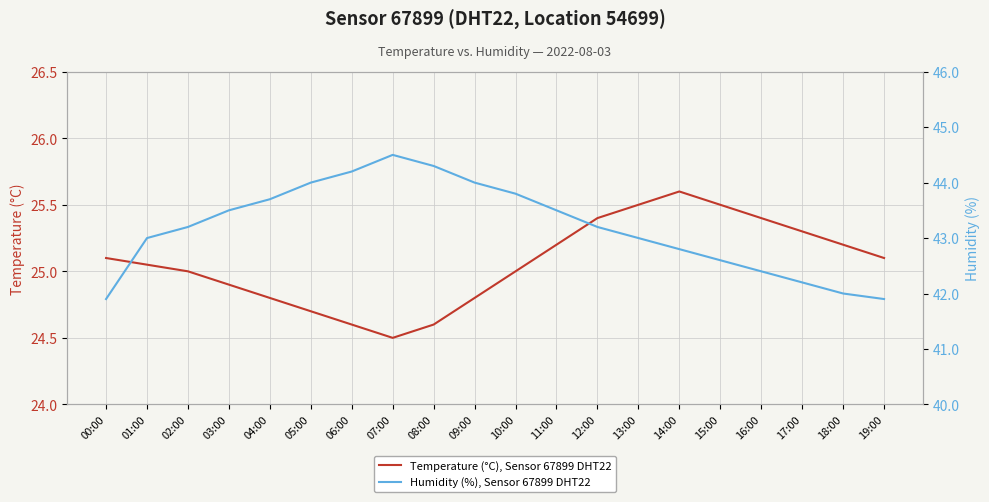

True or false: Humidity (%), Sensor 67899 DHT22 and Temperature (°C), Sensor 67899 DHT22 intersect in this chart.

False